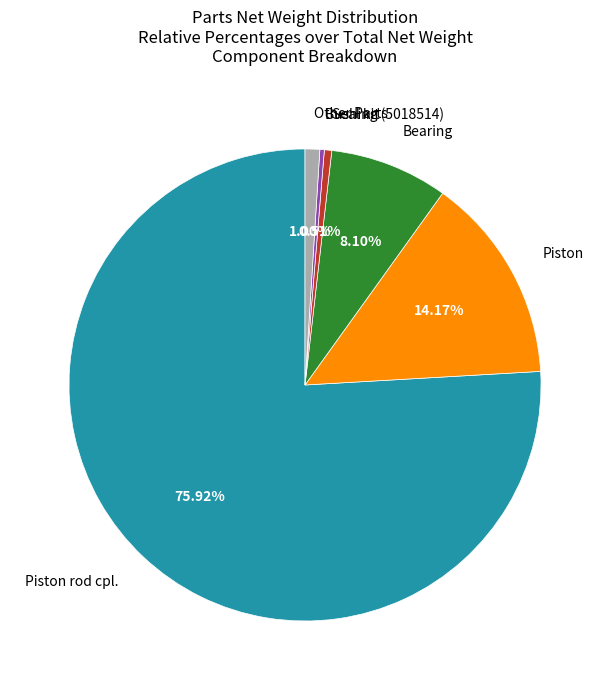

To the nearest percent, what is the difference between the largest and smallest slice percentages?

76%